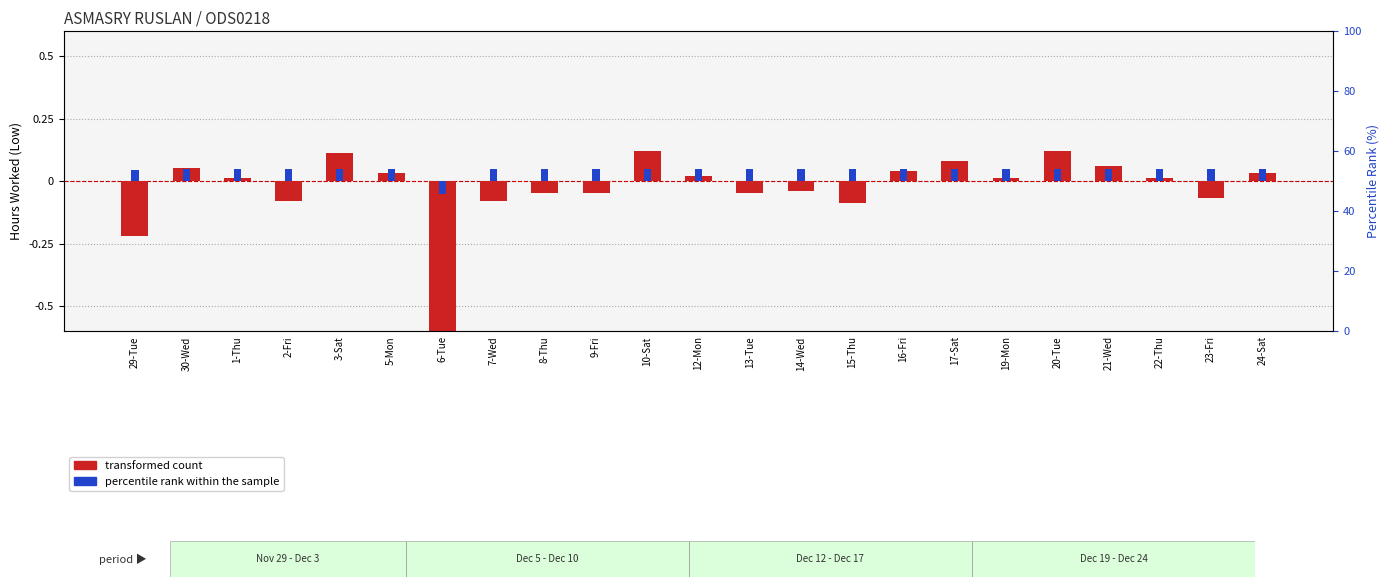

Are the bars horizontal?

No